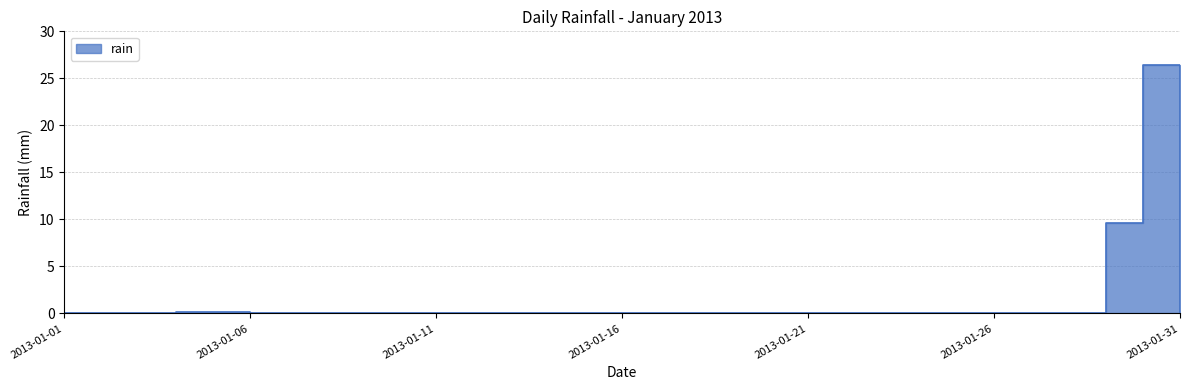

Reading left to right, list all the values displayed in this chart.

0.0	0.0	0.0	0.2	0.2	0.0	0.0	0.0	0.0	0.0	0.0	0.0	0.0	0.0	0.0	0.0	0.0	0.0	0.0	0.0	0.0	0.0	0.0	0.0	0.0	0.0	0.0	0.0	9.6	26.4	0.2